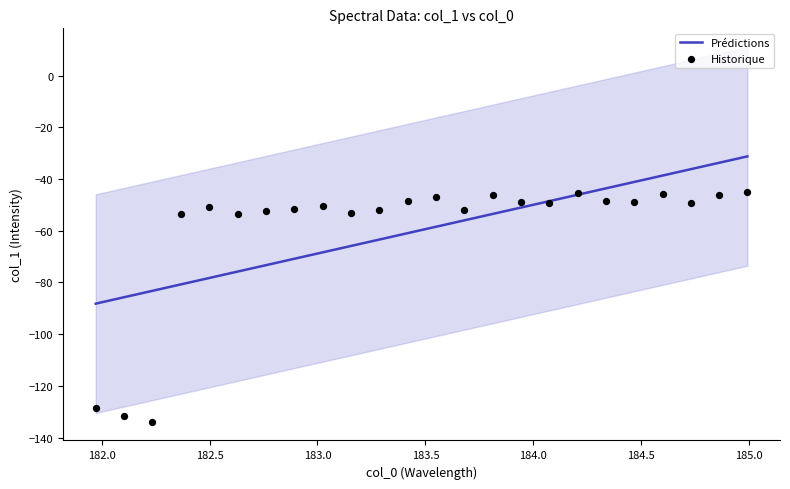

Which series contains the highest Y value?

Prédictions